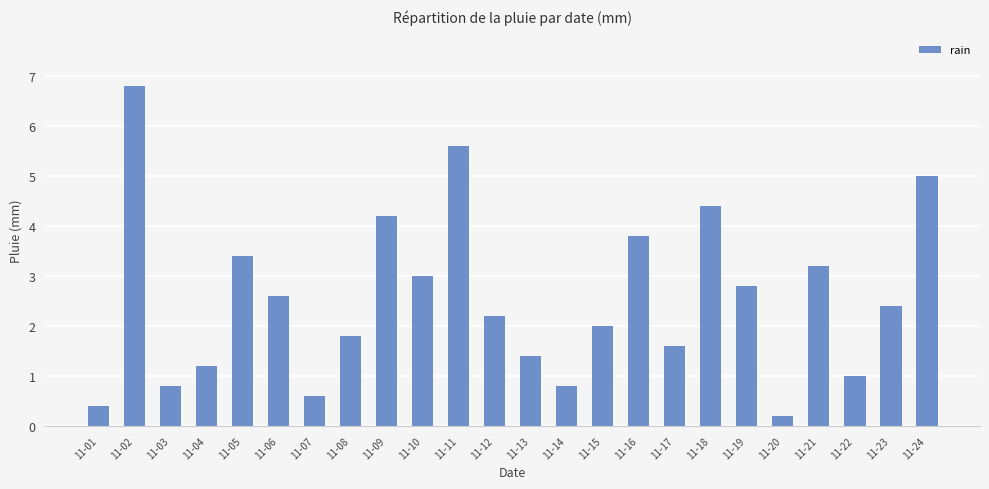

Count the number of categories in the chart.

24